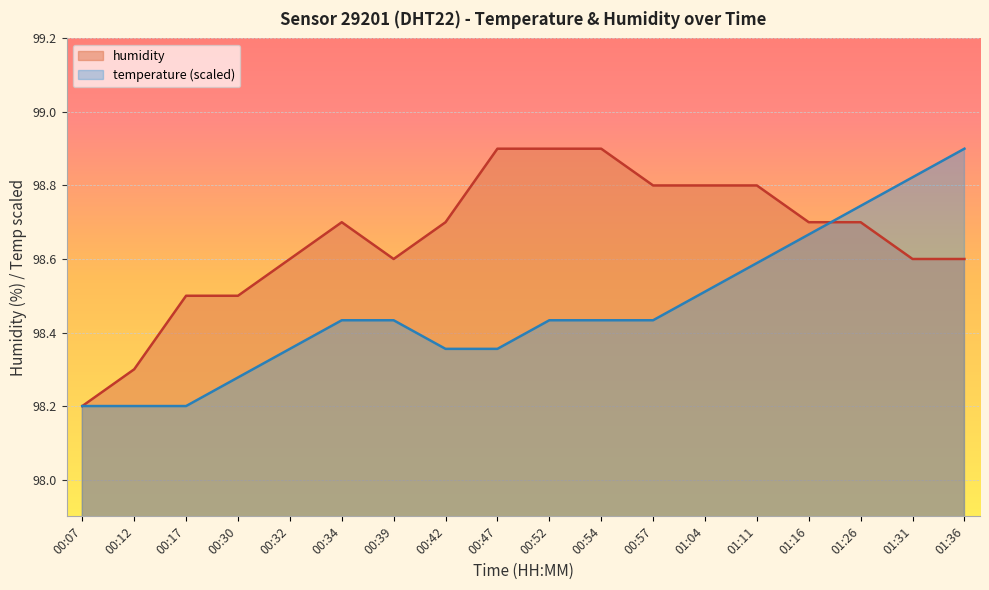

The temperature series shows 20.6 at 00:54. True or false?

False